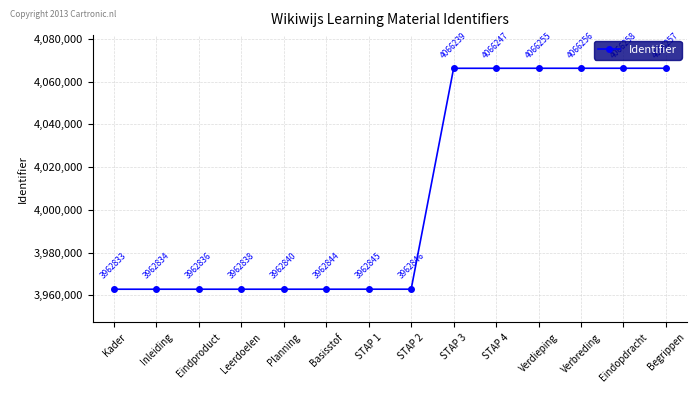

Where is the first local maximum?

Eindopdracht